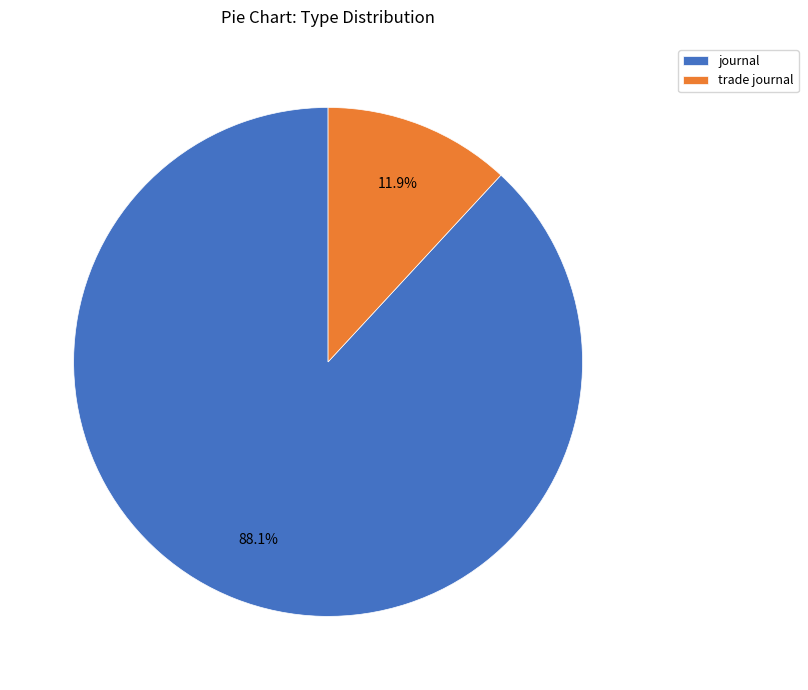

True or false: trade journal accounts for 2% of the total.

False